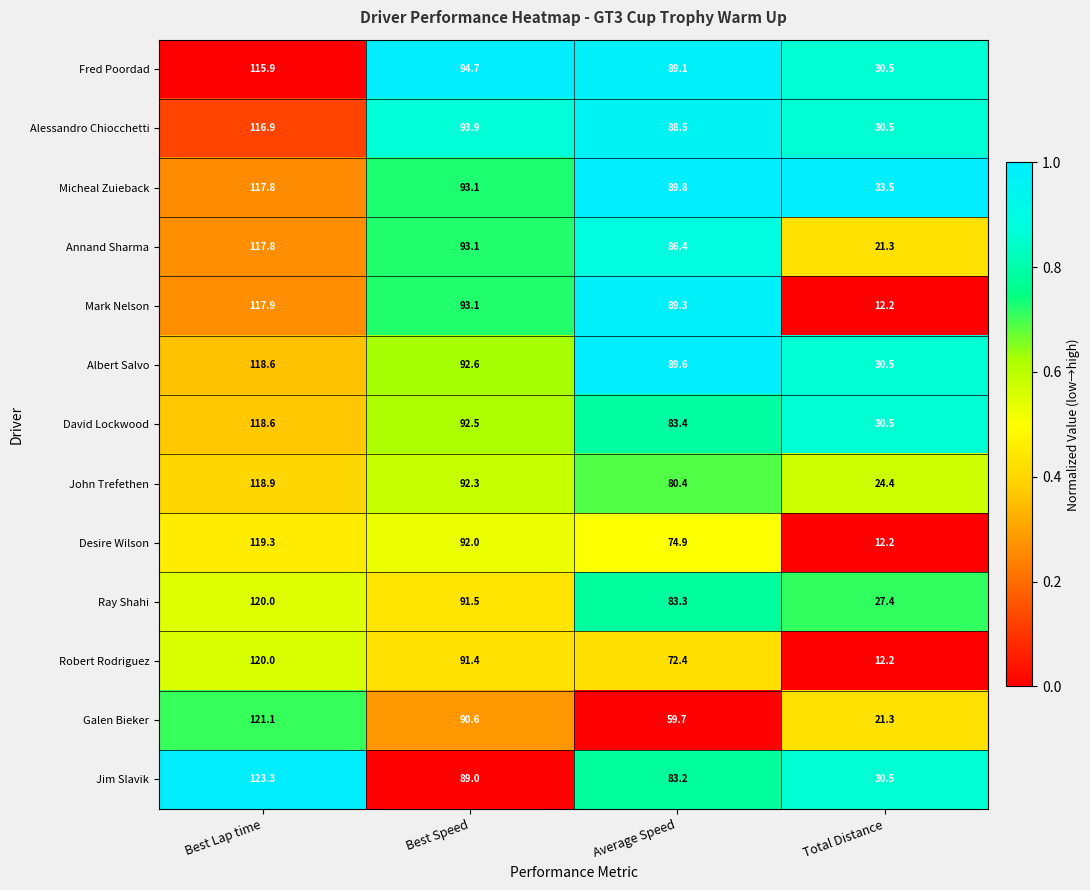

Is it true that Albert Salvo equals 92.6 at Best Speed?

True